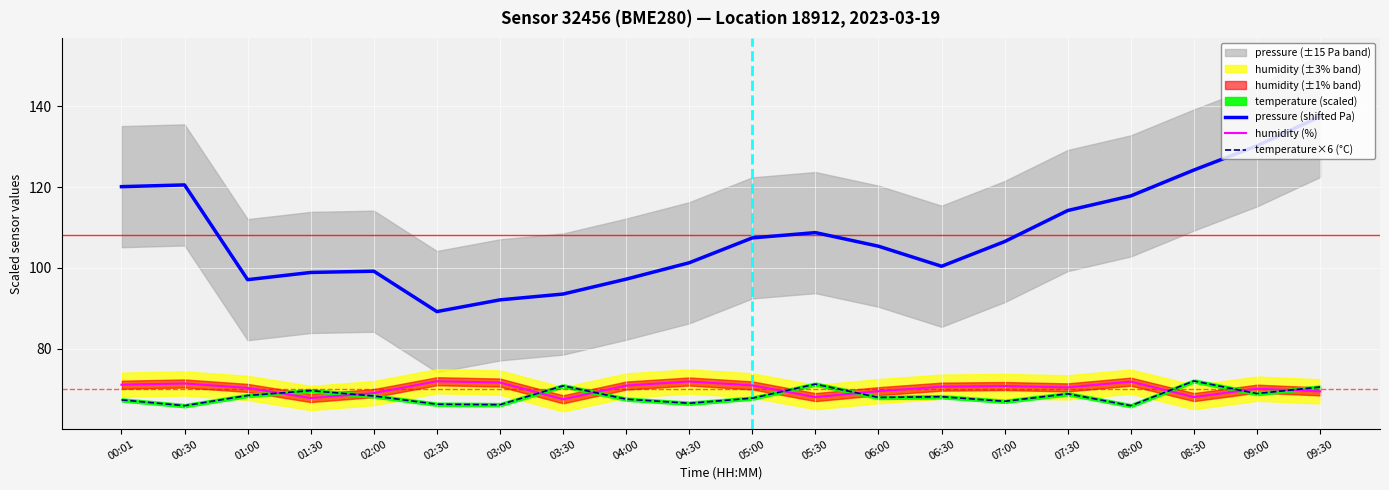

Count the number of categories in the chart.

20